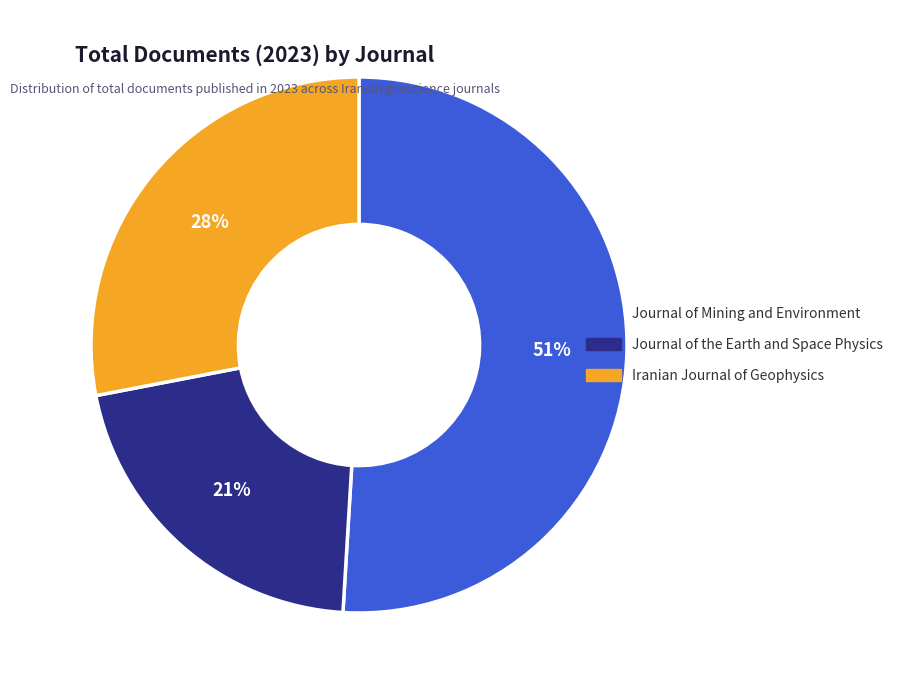

Which has a higher value, Journal of the Earth and Space Physics or Iranian Journal of Geophysics?

Iranian Journal of Geophysics